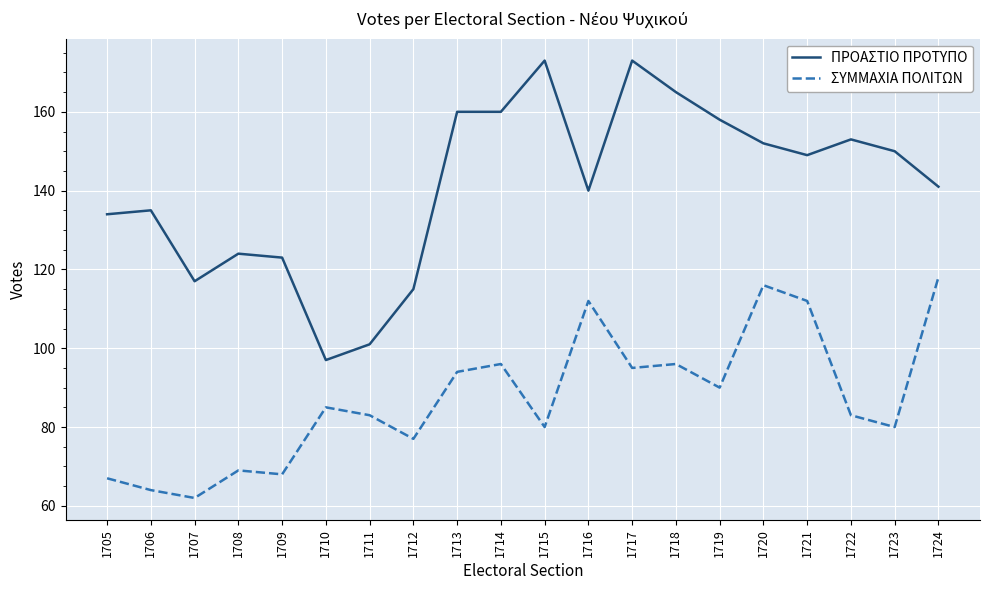

At which label is ΣΥΜΜΑΧΙΑ ΠΟΛΙΤΩΝ closest to 90?

1719